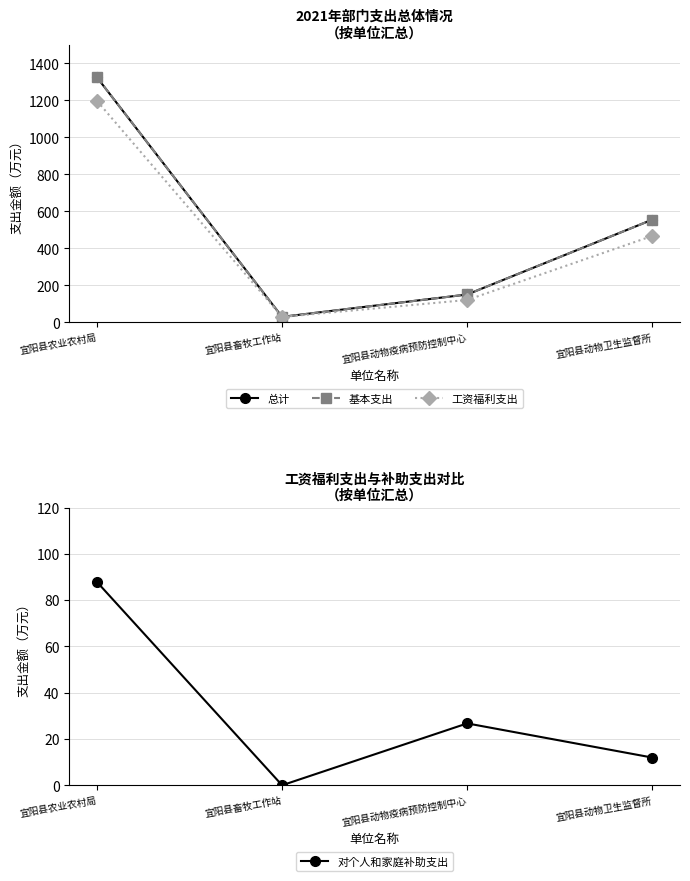

What is the greatest value displayed?

1323.2